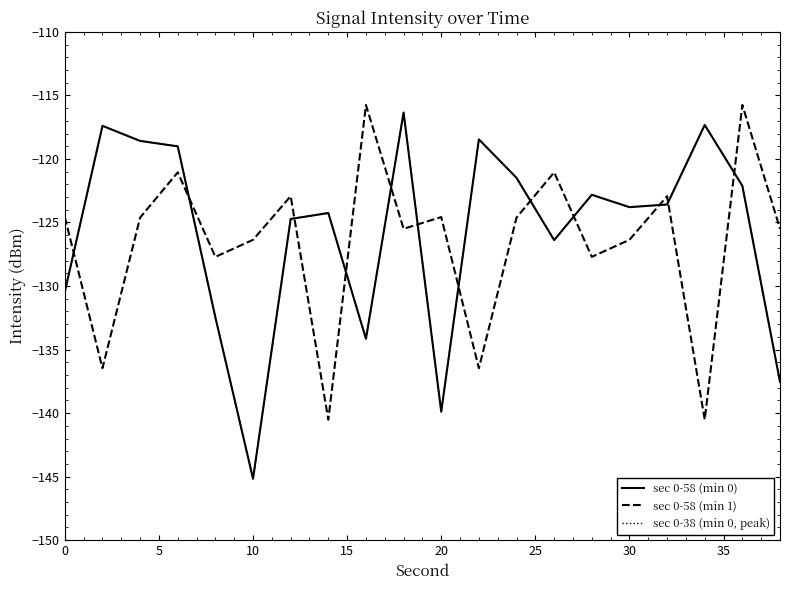

Does the chart display data point markers on the line(s)?

No